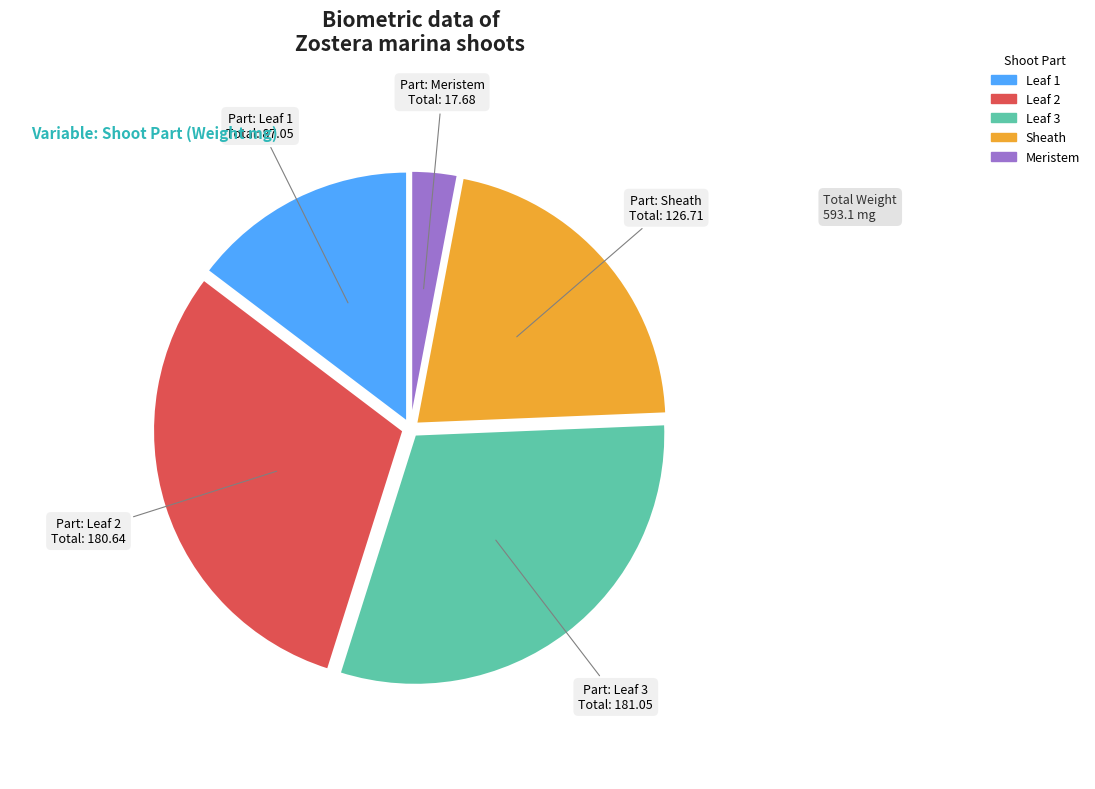

Combined, do Leaf 2 and Leaf 1 account for over 50%?

No